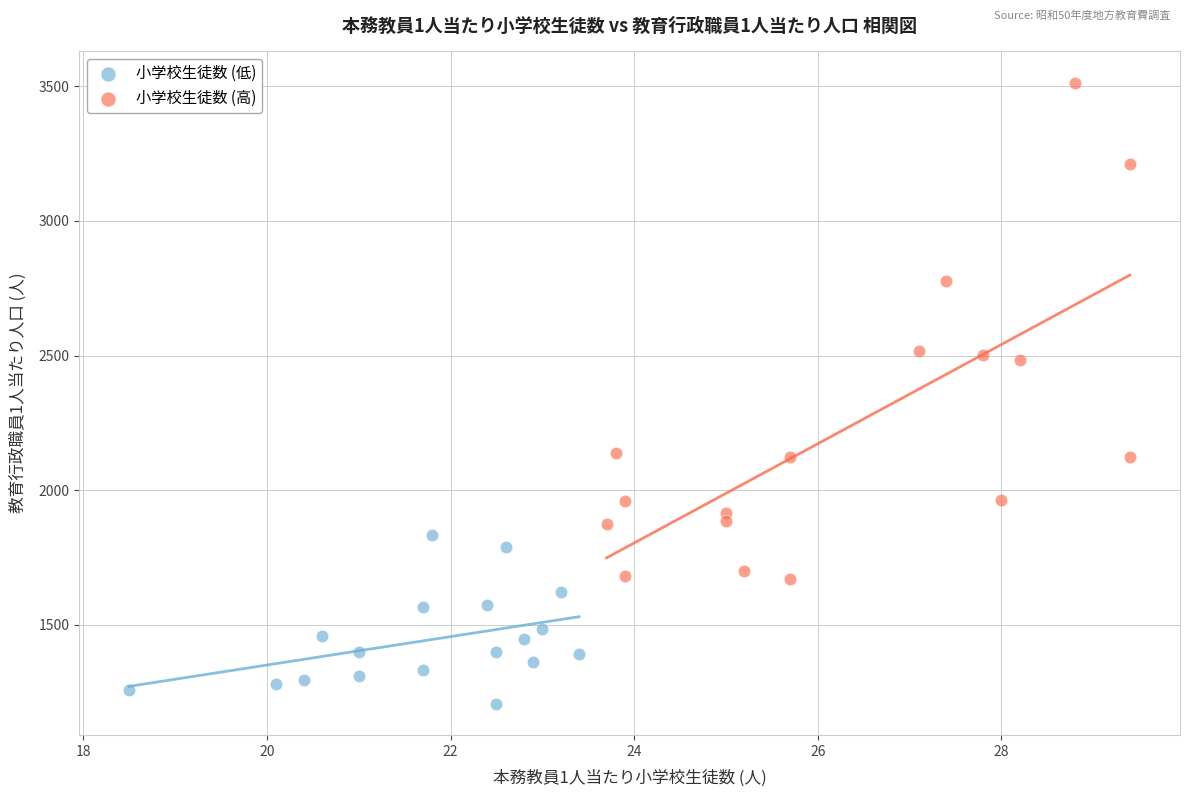

Which series reaches the minimum Y coordinate?

小学校生徒数 (低)